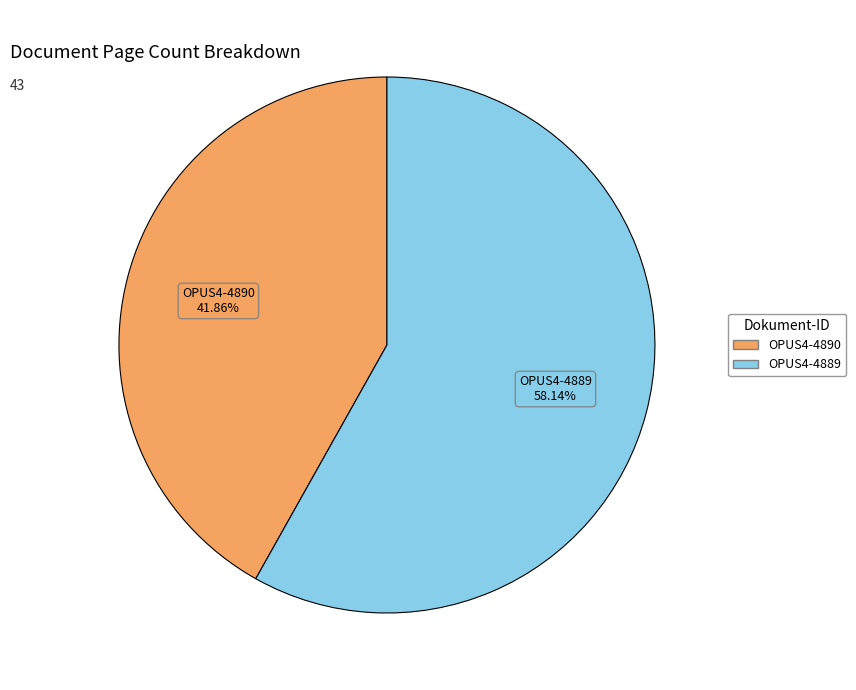

Combined, do OPUS4-4890 and OPUS4-4889 account for over 50%?

Yes